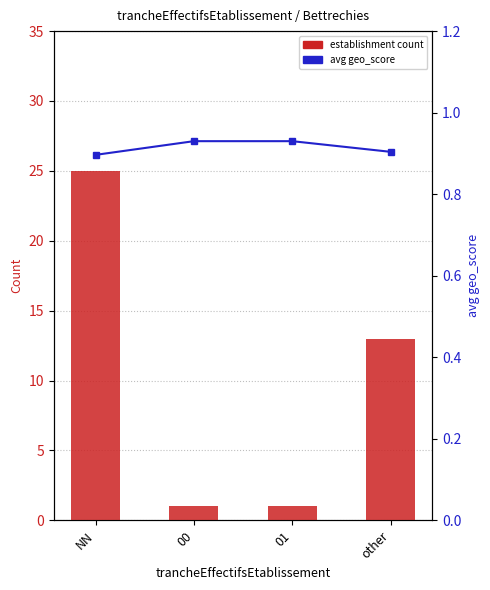

Is it true that avg geo_score equals 1.2 at NN?

False